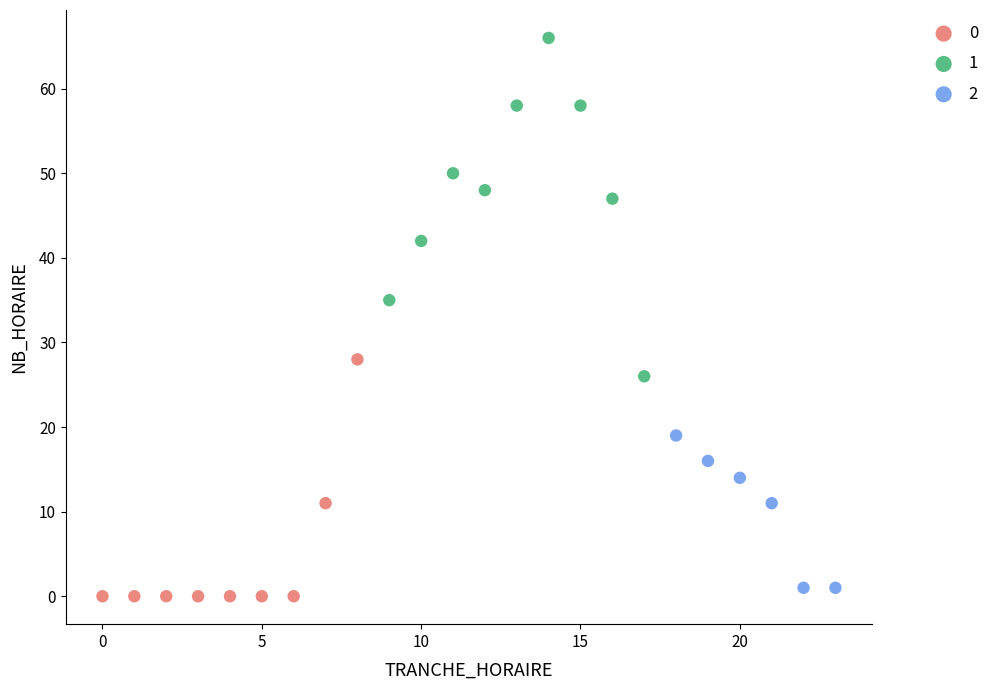

Which series contains the lowest Y value?

0